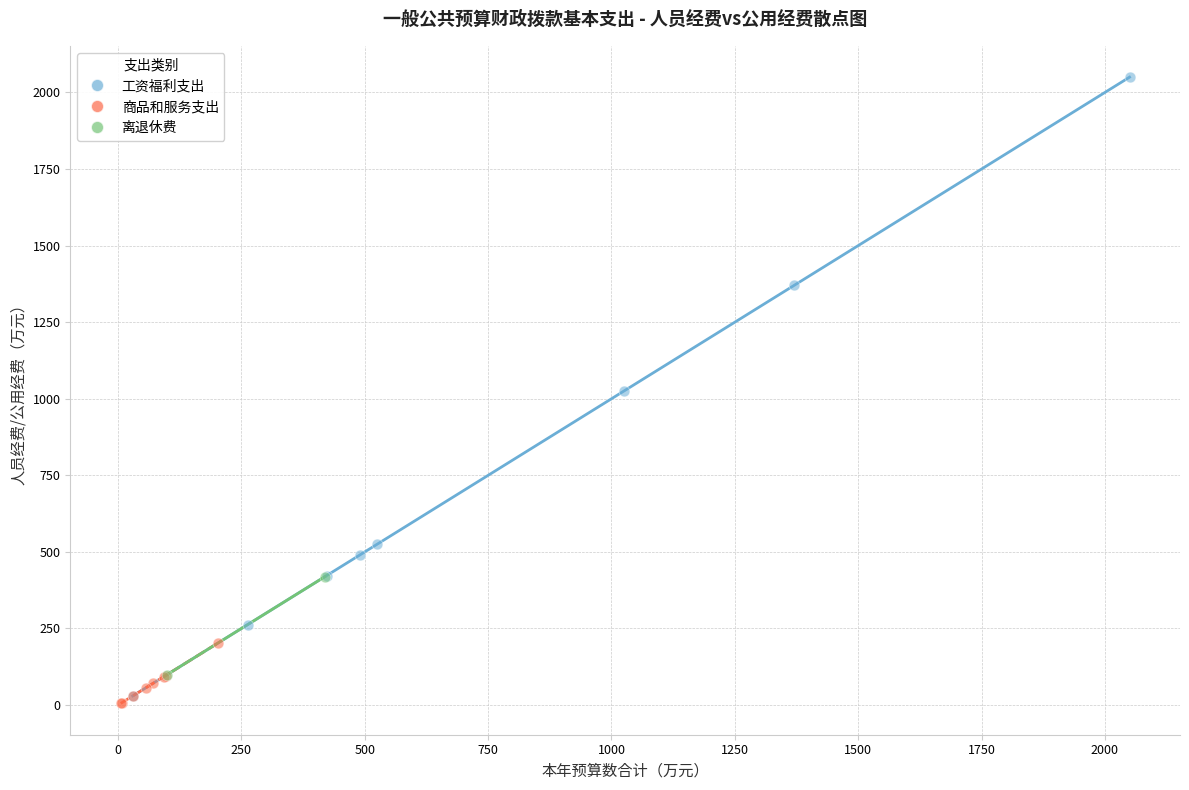

What are all the series names shown in the legend?

工资福利支出, 商品和服务支出, 离退休费